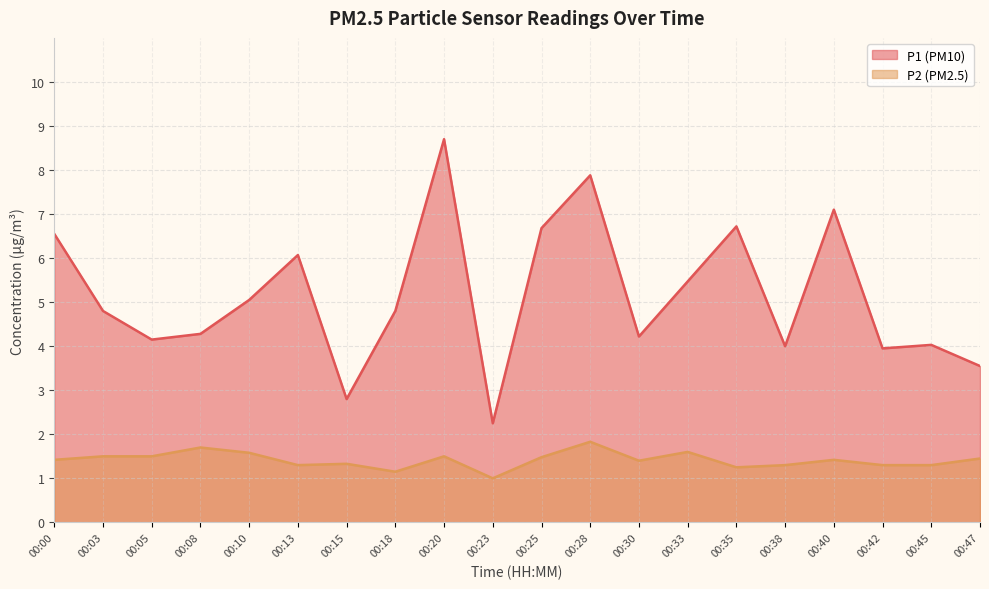

What is the maximum value for P2?

1.8